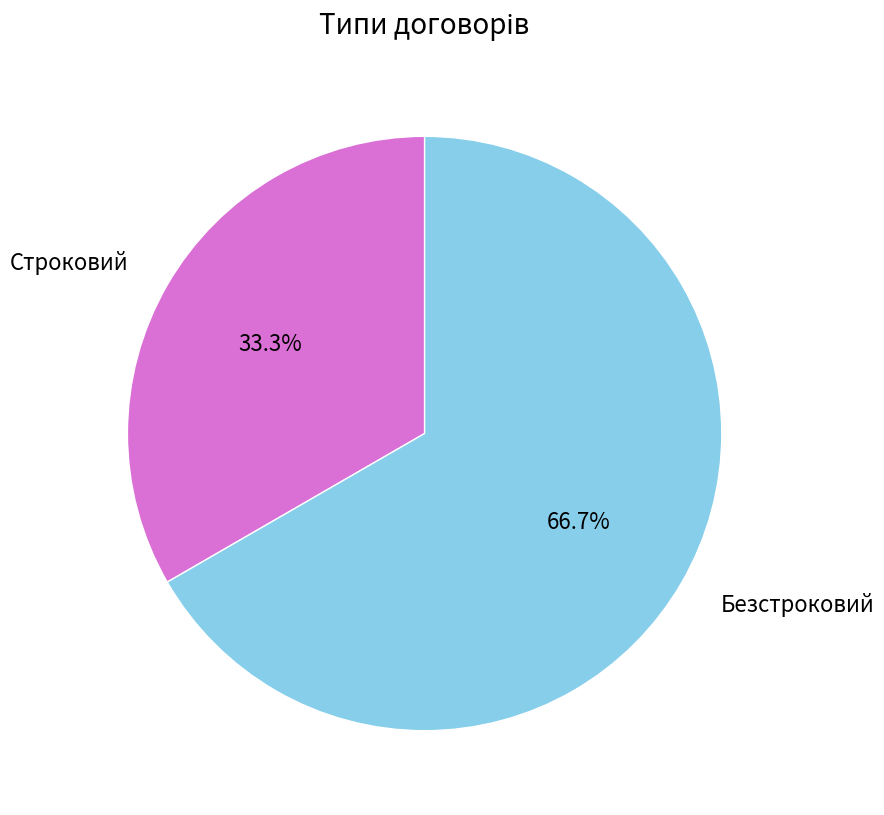

What is the ratio of the value at Безстроковий to the value at Строковий?

2.0